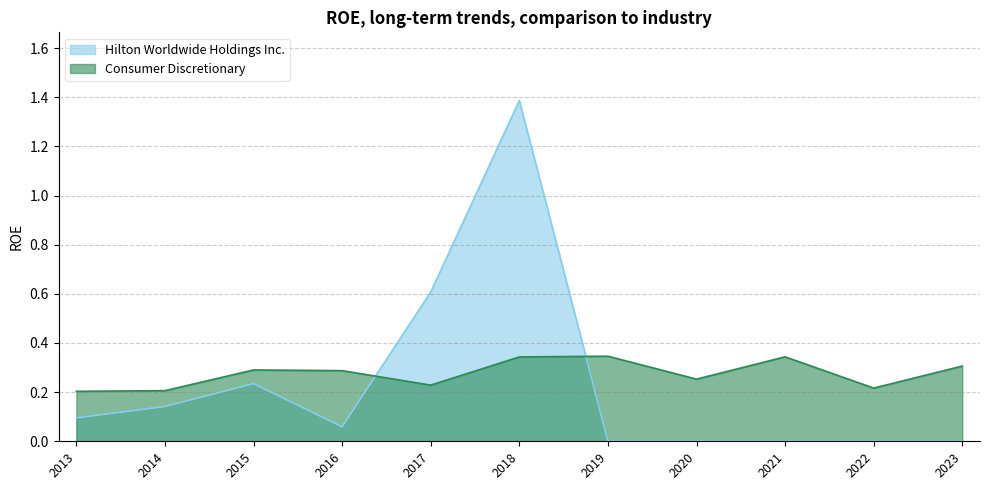

True or false: Hilton Worldwide Holdings Inc. has more than 1 points higher than both neighbors.

True